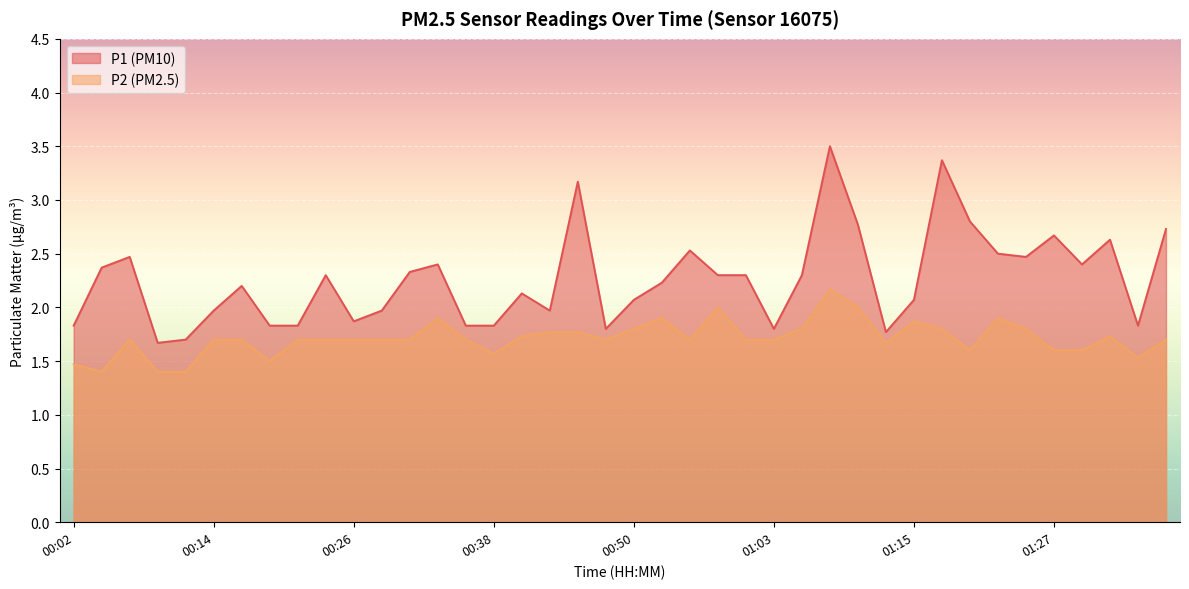

What is the label of the 10th point from the right?

01:15